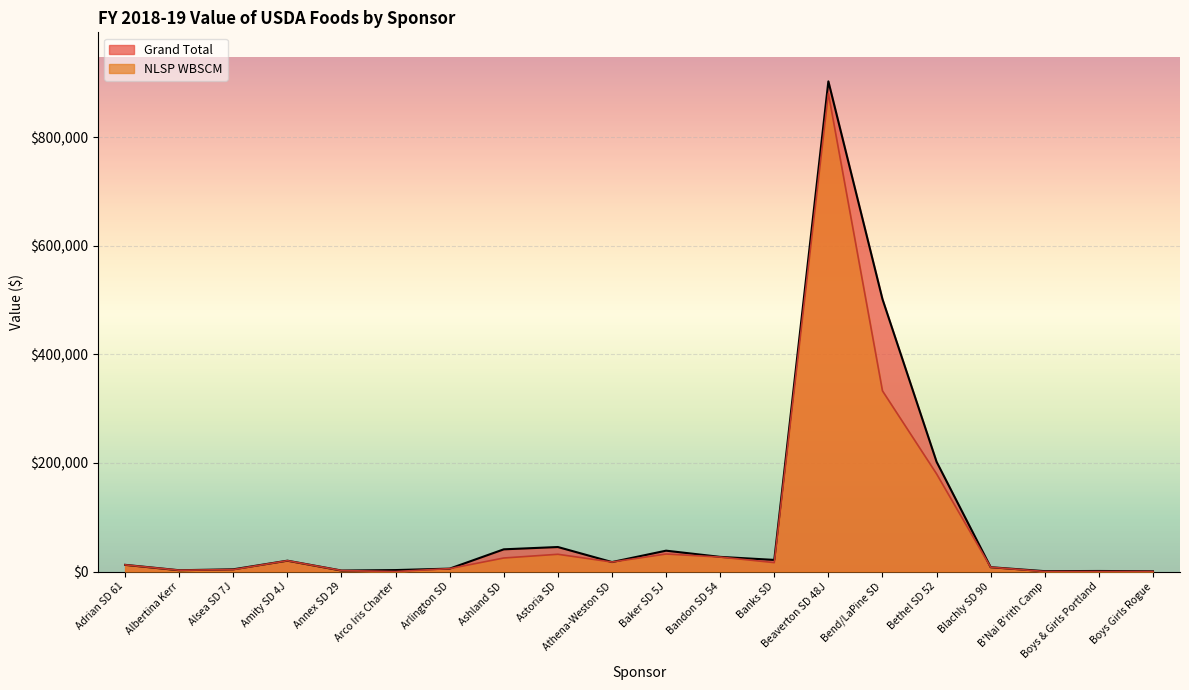

What is the value of the Grand Total point at the 13th from the left?

21405.8